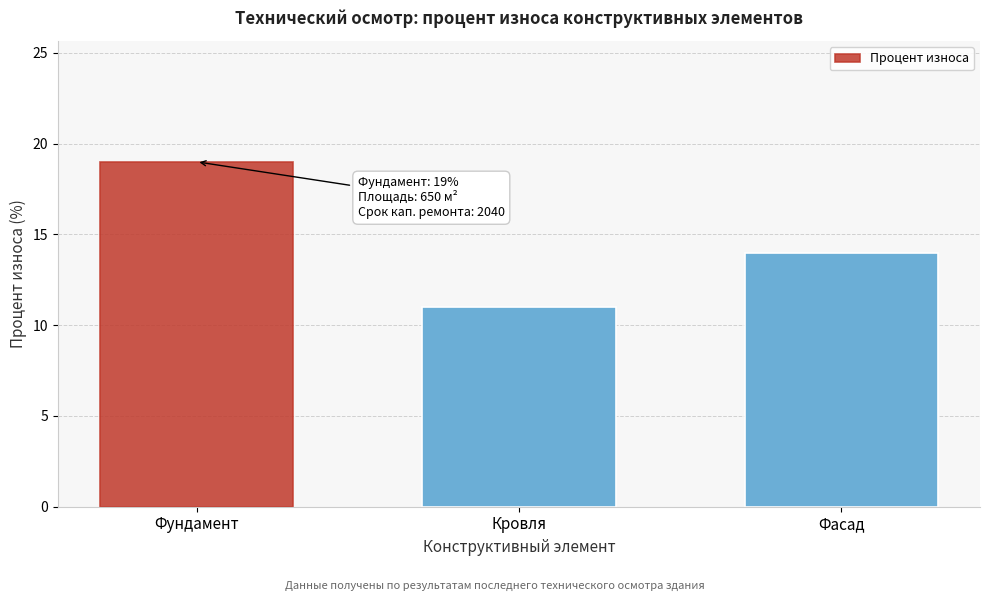

Reading right to left, transcribe all the data shown in this chart.

14	11	19